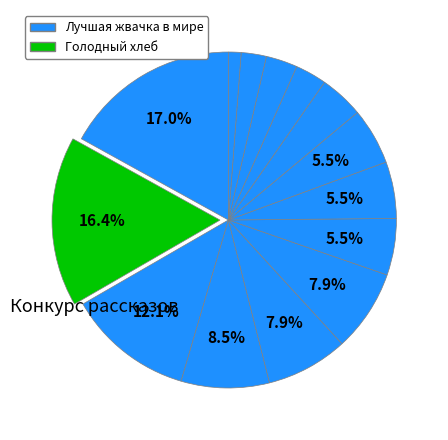

How many segments does this pie chart have?

14